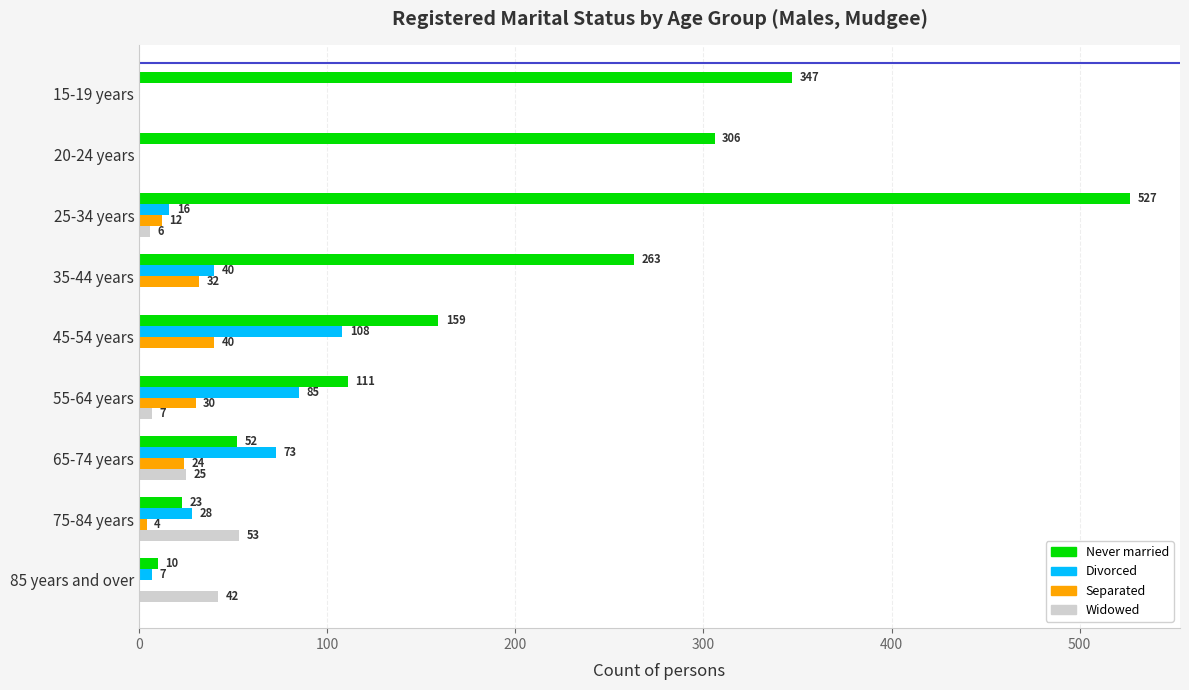

Which category has the highest value across all series?

25-34 years